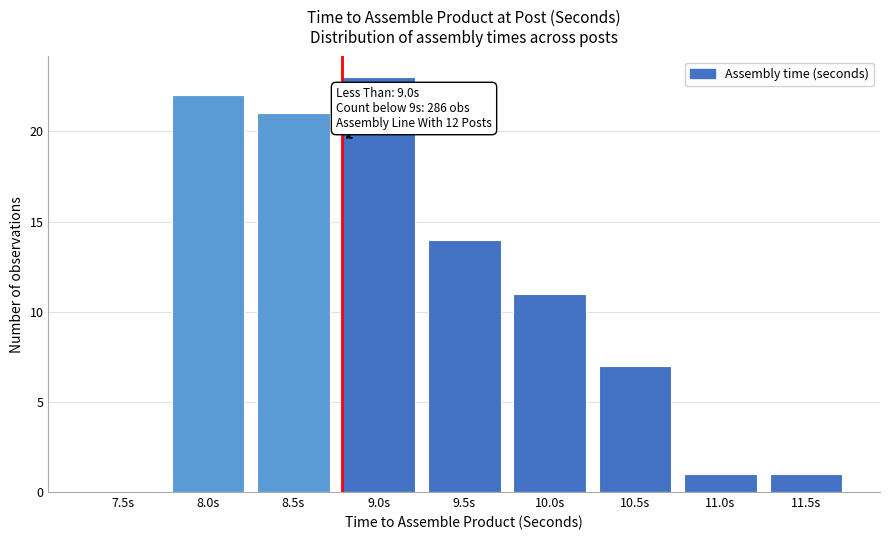

Reading left to right, what are all the values shown in this chart?

7.5s=0	8.0s=22	8.5s=21	9.0s=23	9.5s=14	10.0s=11	10.5s=7	11.0s=1	11.5s=1